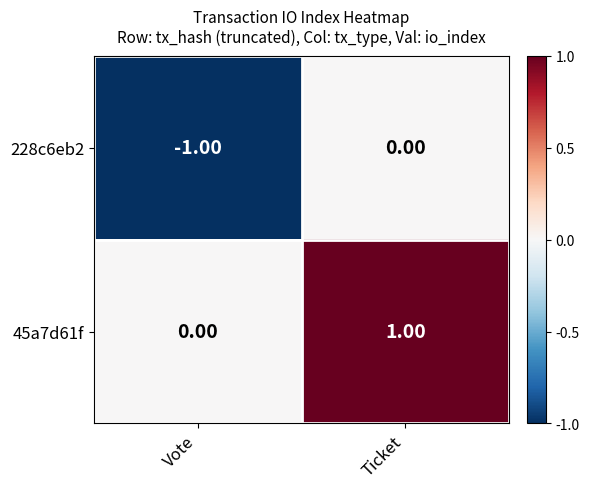

Which series has the largest total across all categories?

45a7d61f